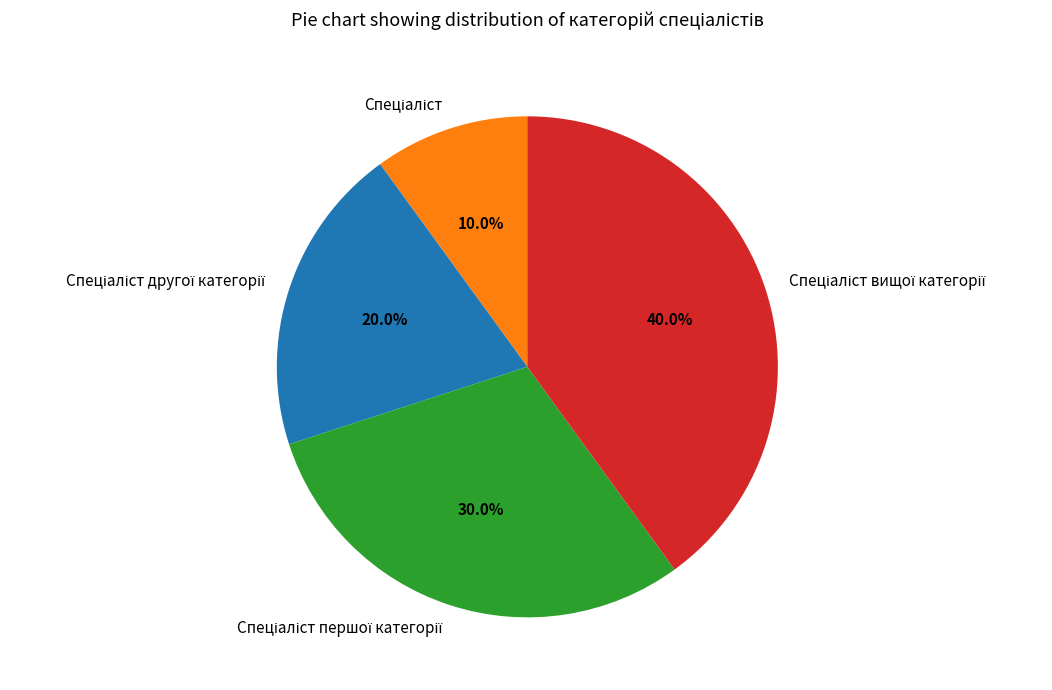

Is there any slice that represents more than half of the pie?

No